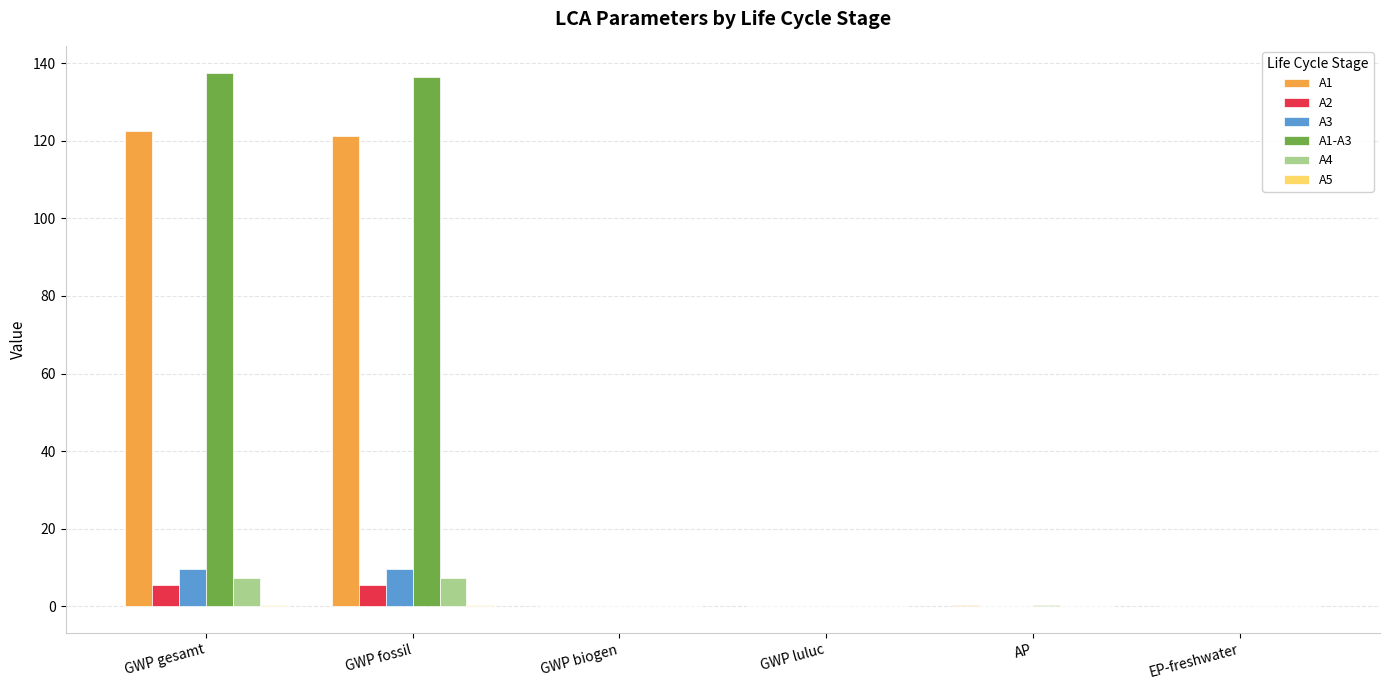

Is the value of A4 at GWP luluc greater than the value of A1-A3 at GWP gesamt?

No